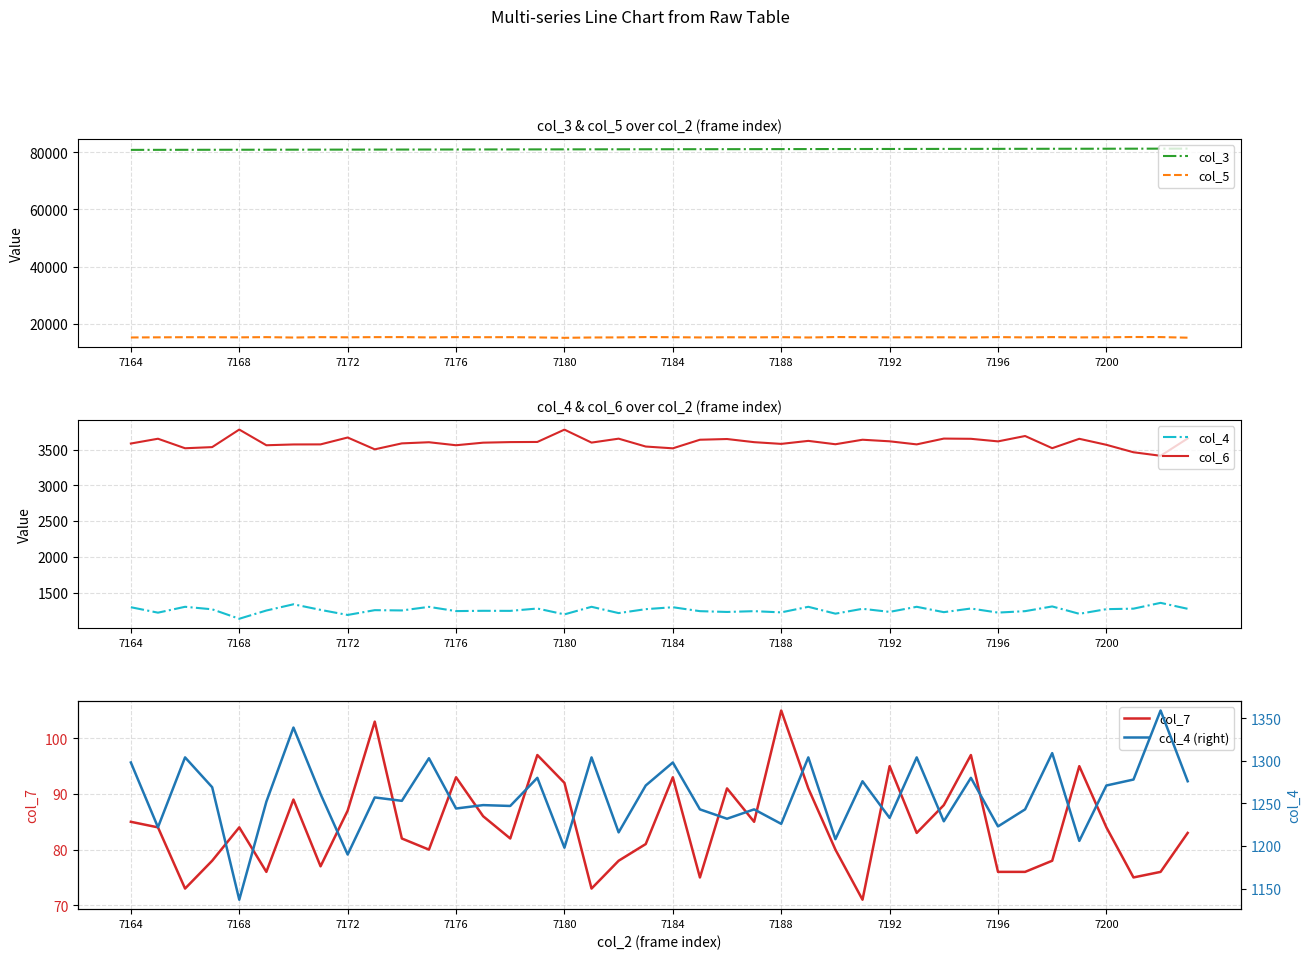

The value of col_3 at 7180 is 81003. True or false?

True